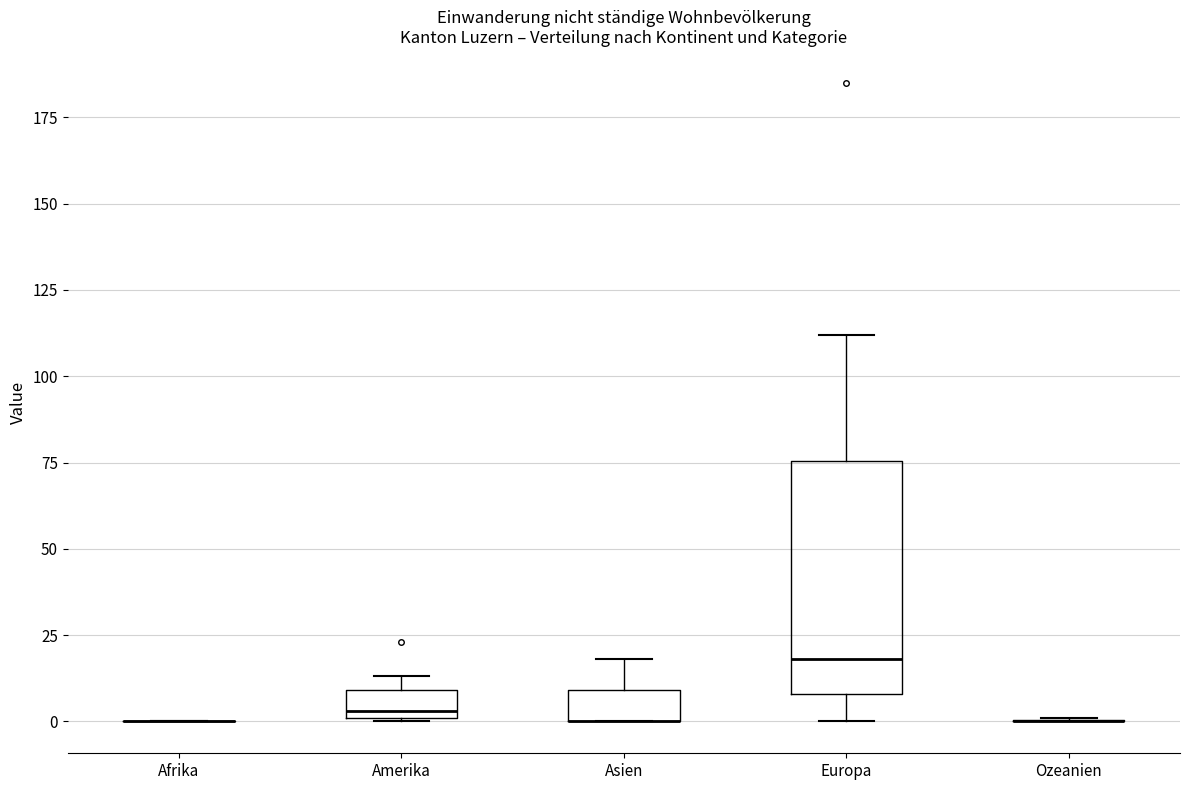

Reading left to right, transcribe this box plot: for each box, give where its median line is, the range the box spans, and where its two whiskers end, as read against the y-axis. The values are not printed on the chart, so give them approximately, as read against the axis.

Afrika: box collapsed to a line at 0, whiskers 0 to 0
Amerika: median 5, box 0 to 10, whiskers 0 to 15
Asien: median 0 (drawn on the box's lower edge), box 0 to 10, whiskers 0 to 20
Europa: median 20, box 10 to 75, whiskers 0 to 110
Ozeanien: box collapsed to a line at 0, whiskers 0 to 0